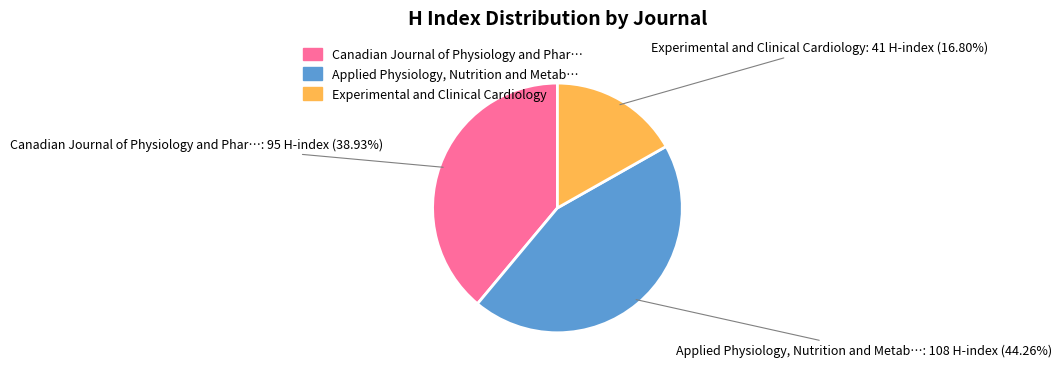

Rank the categories by value from highest to lowest.

Applied Physiology, Nutrition and Metab…, Canadian Journal of Physiology and Phar…, Experimental and Clinical Cardiology